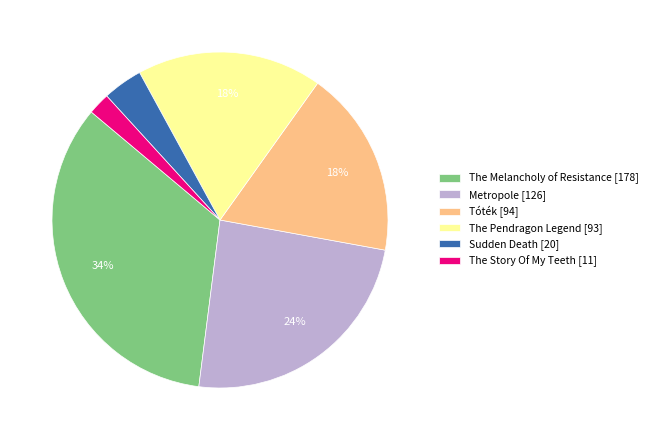

Combined, do The Melancholy of Resistance and Metropole account for over 50%?

Yes